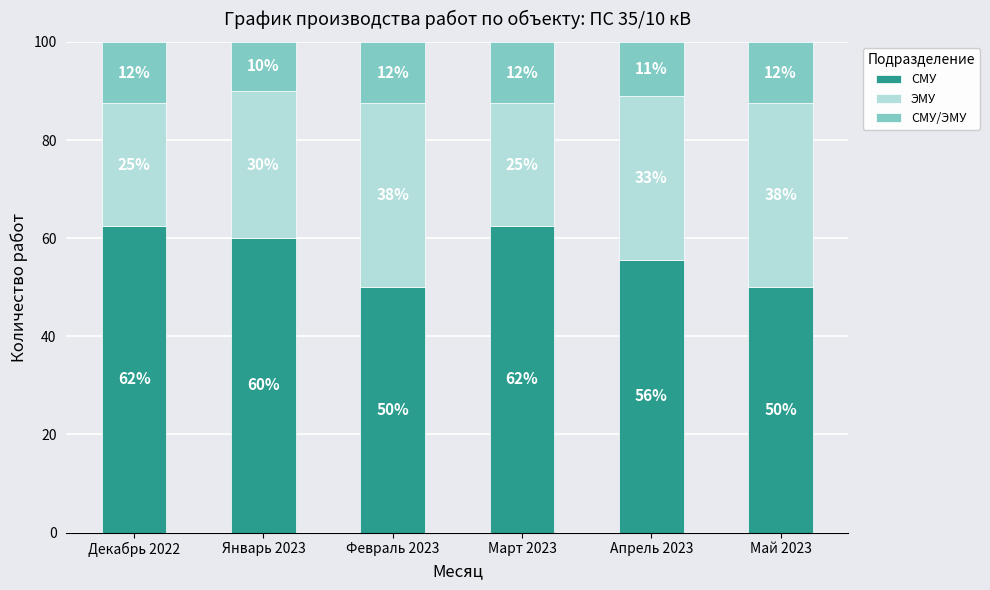

True or false: ЭМУ has a value of 54.0 at Апрель 2023.

False